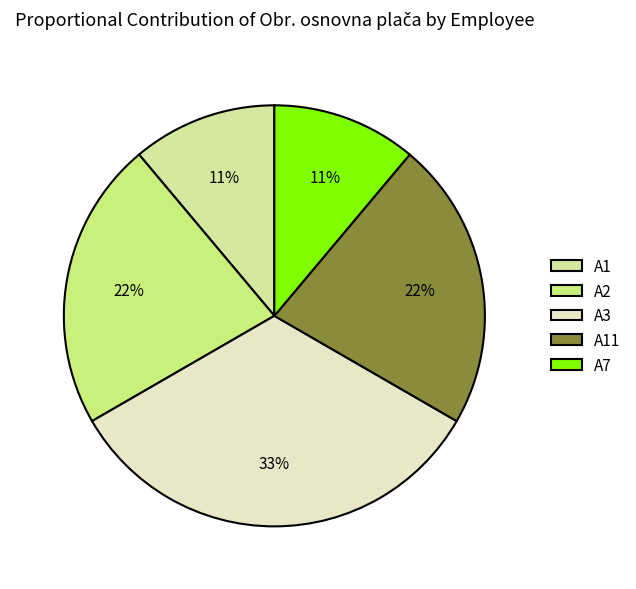

Which category has the biggest portion of the pie?

A3